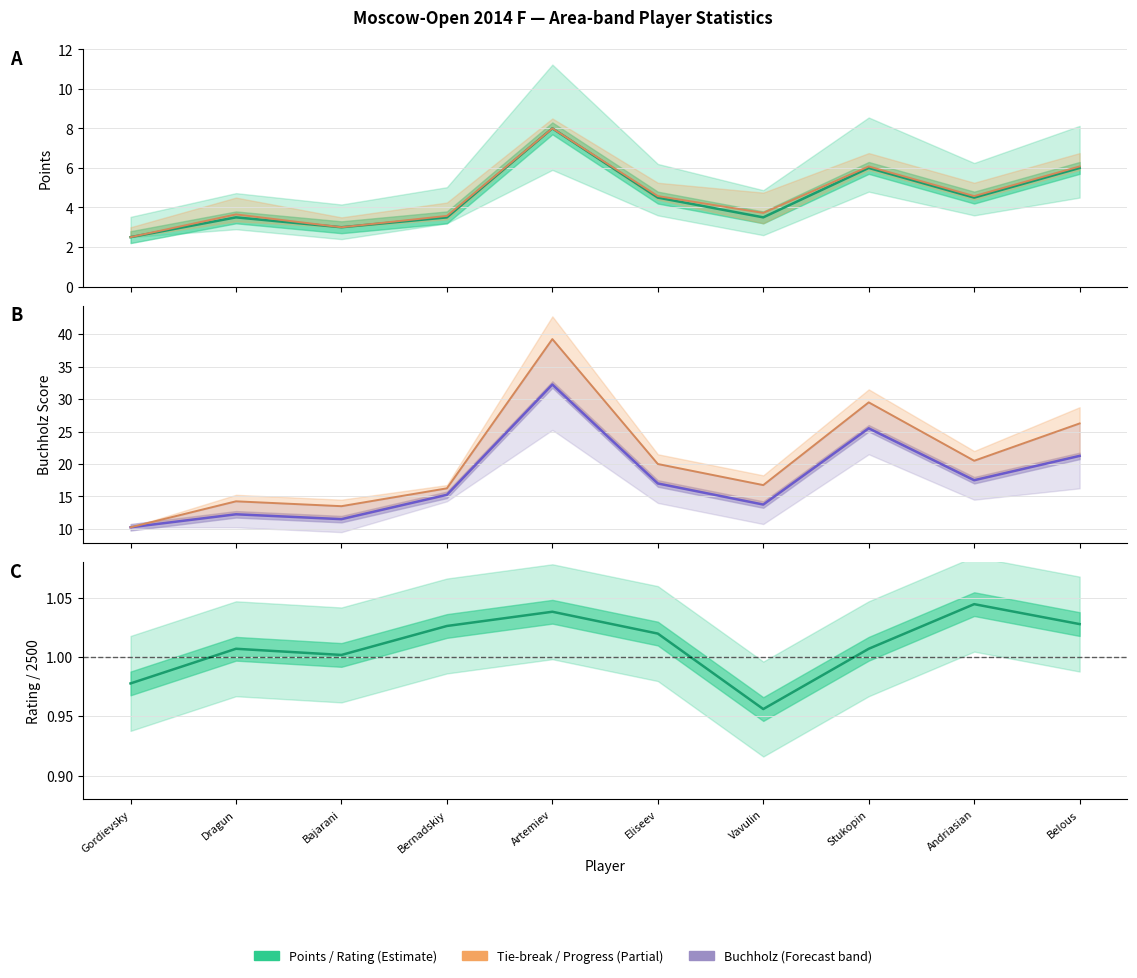

What is the label of the 4th point from the right?

Vavulin